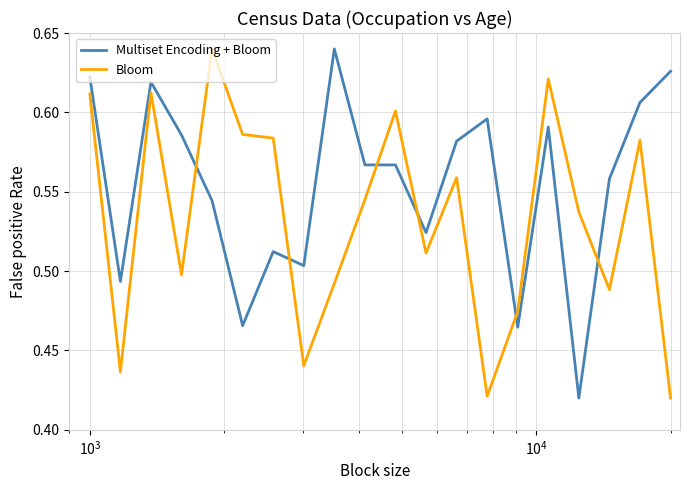

Which series has the largest total across all categories?

Multiset Encoding + Bloom